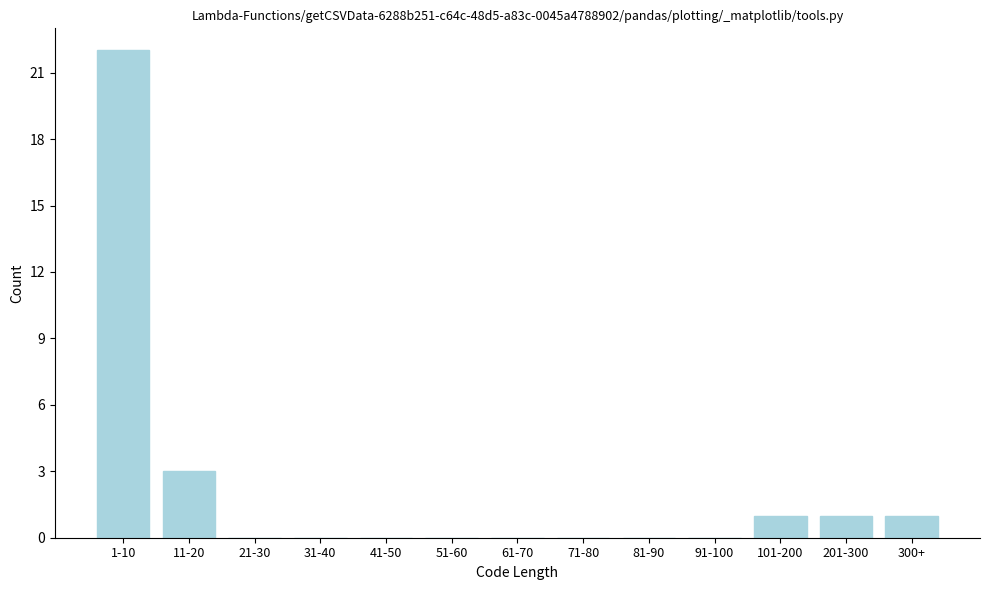

Reading left to right, transcribe all the data shown in this chart.

1-10=22	11-20=3	21-30=0	31-40=0	41-50=0	51-60=0	61-70=0	71-80=0	81-90=0	91-100=0	101-200=1	201-300=1	300+=1